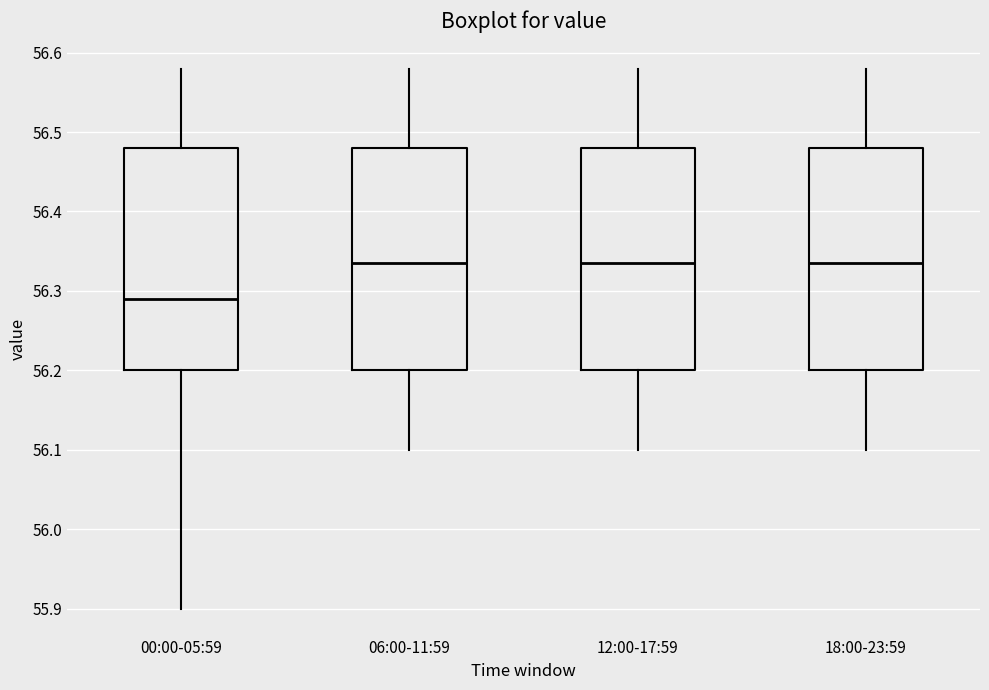

Where does the median line of the box for 18:00-23:59 sit on the y-axis? The values are not printed on the chart, so give them approximately, as read against the axis.

56.34